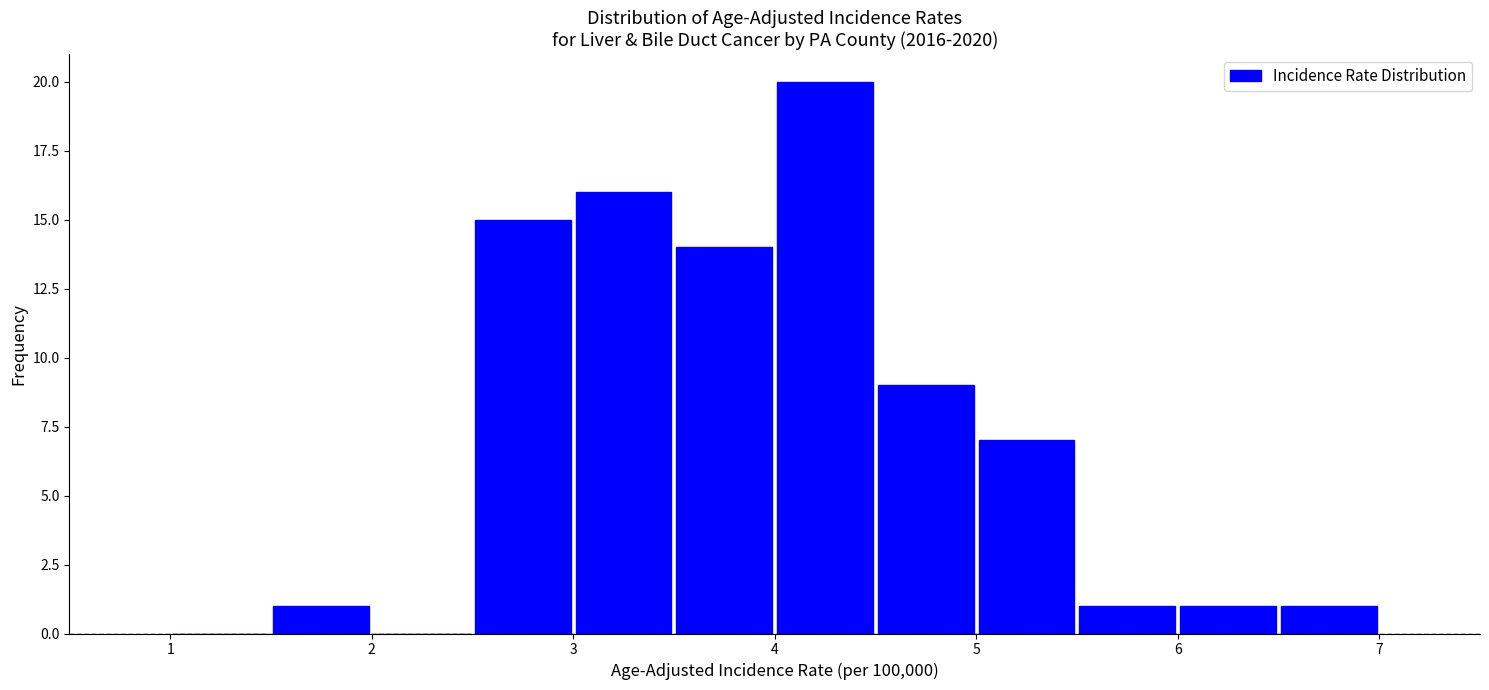

Reading left to right, transcribe this chart: for each bar, give the range it covers on the x-axis and its height. The values are not printed on the chart, so give them approximately, as read against the axis.

1.0 to 1.5: 0
1.5 to 2.0: 1
2.0 to 2.5: 0
2.5 to 3.0: 15
3.0 to 3.5: 16
3.5 to 4.0: 14
4.0 to 4.5: 20
4.5 to 5.0: 9
5.0 to 5.5: 7
5.5 to 6.0: 1
6.0 to 6.5: 1
6.5 to 7.0: 1